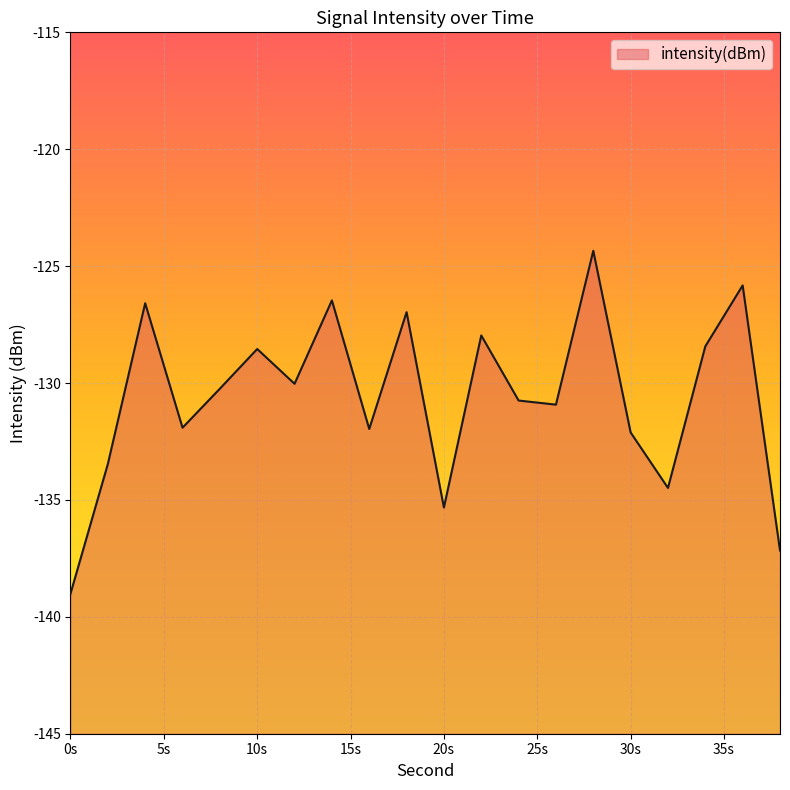

Is it true that the value at 12 is -130.0?

True